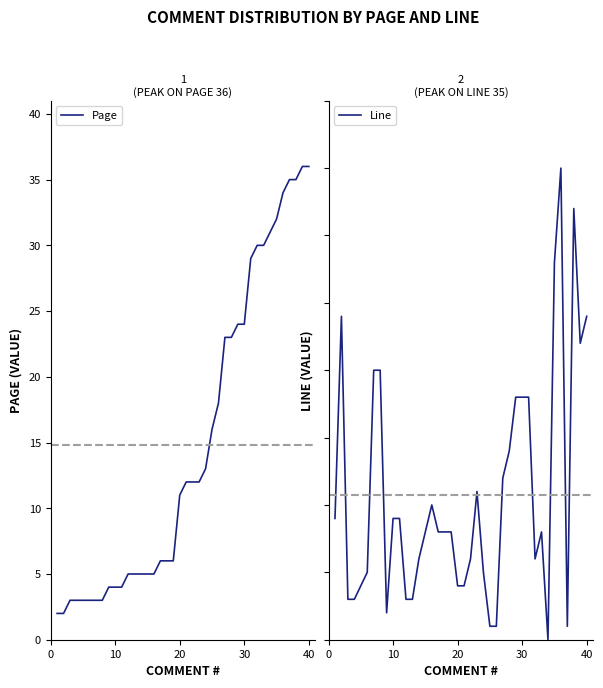

What is the highest value of the Page series?

36